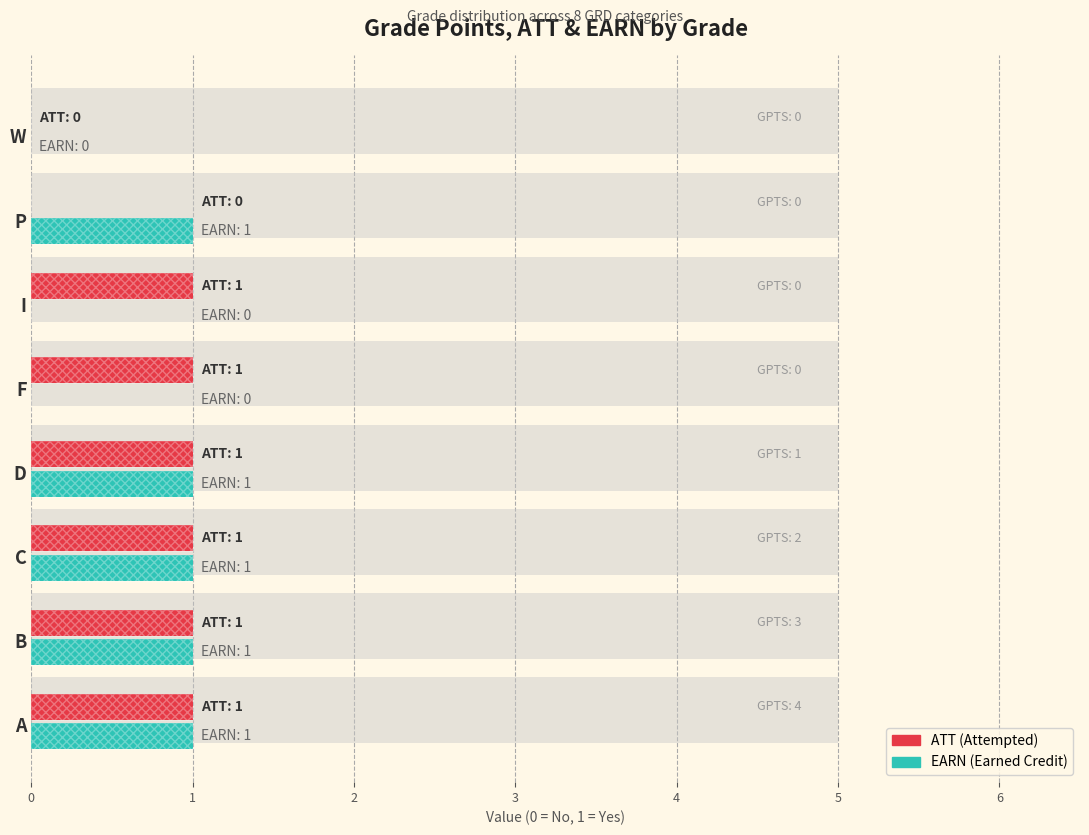

Which series changed the most between D and P?

ATT